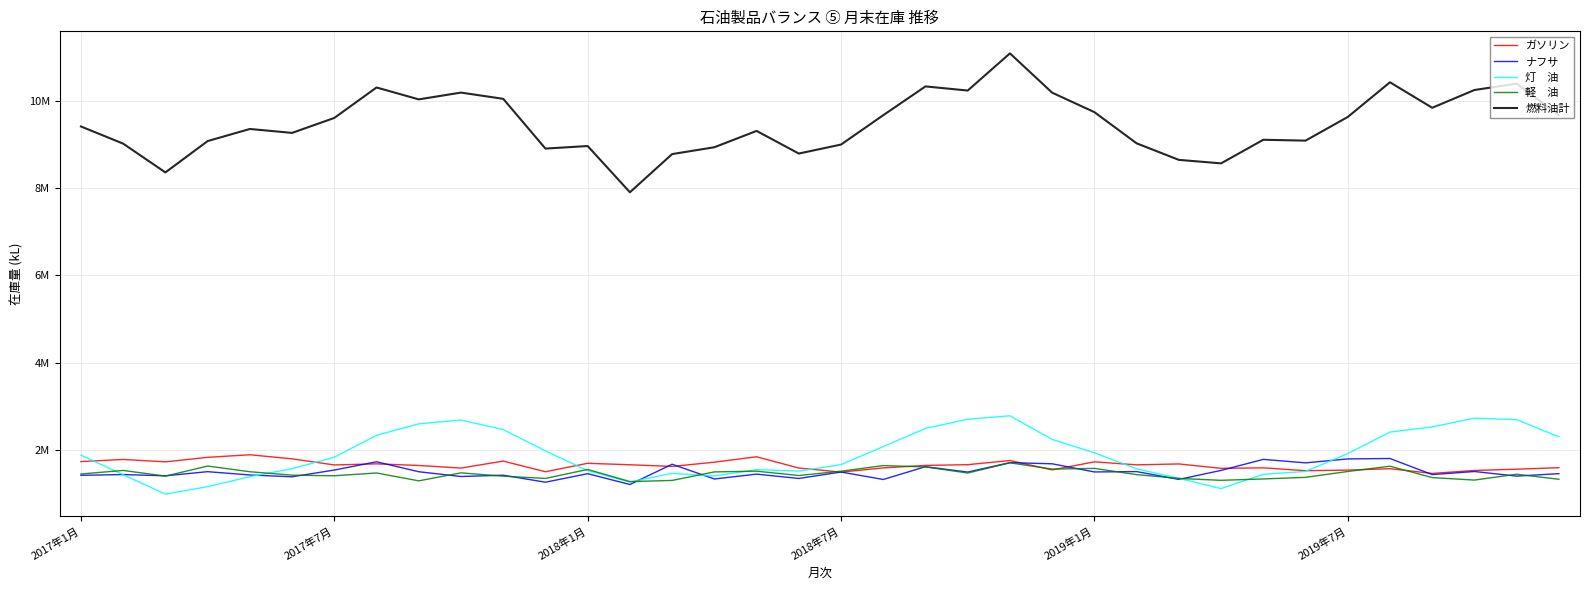

Does the chart have visible grid lines?

Yes